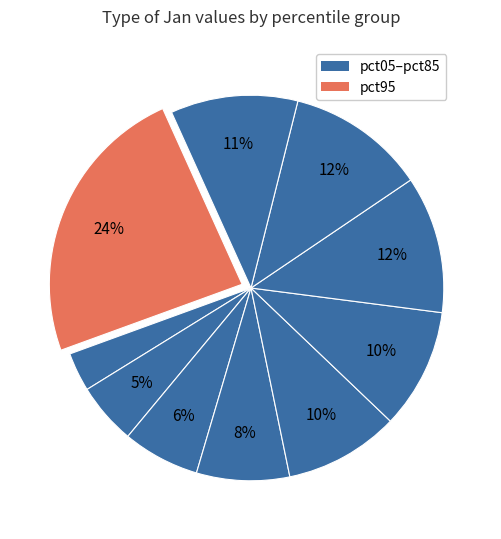

How many slices are in this pie chart?

10